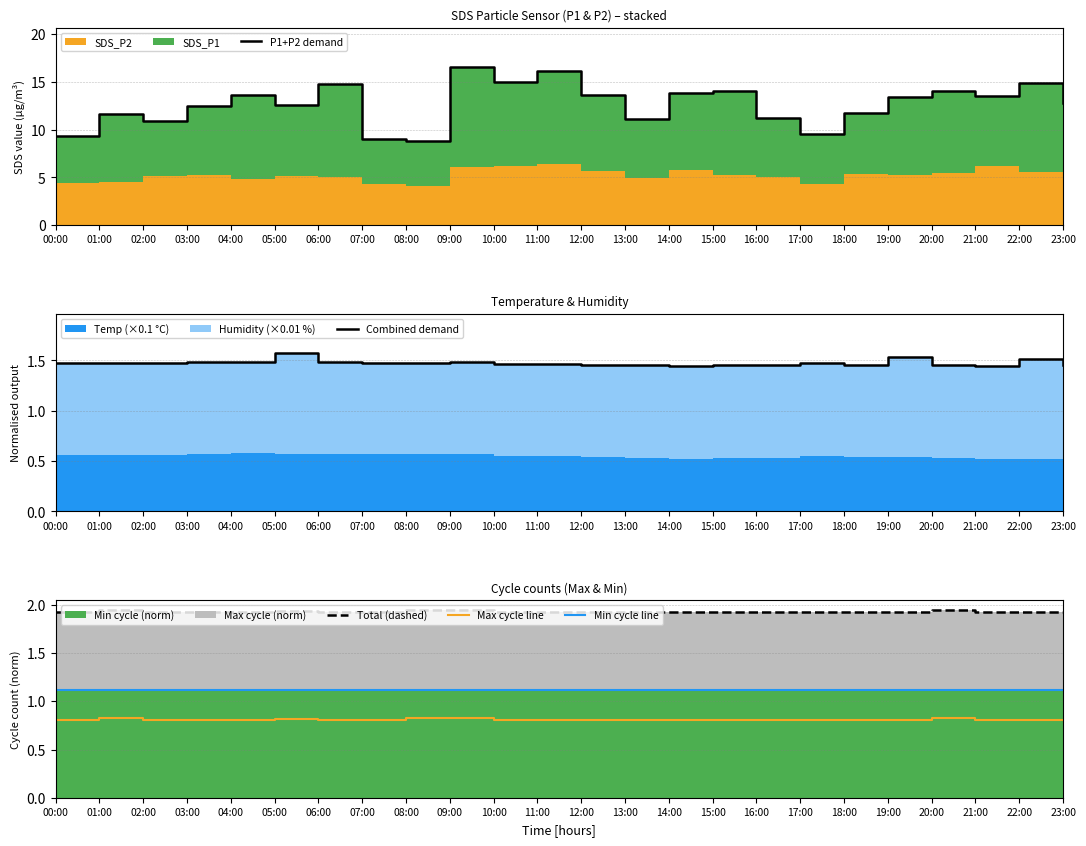

Reading left to right, extract all data points from this chart.

P1+P2 demand: 9.4	11.7	10.9	12.4	13.6	12.6	14.8	9.0	8.8	16.6	15.0	16.2	13.6	11.1	13.8	14.1	11.3	9.6	11.7	13.5	14.0	13.6	14.9	12.8
Combined demand: 1.5	1.5	1.5	1.5	1.5	1.6	1.5	1.5	1.5	1.5	1.5	1.5	1.5	1.5	1.4	1.5	1.5	1.5	1.5	1.5	1.5	1.4	1.5	1.5
Total (dashed): 1.9	1.9	1.9	1.9	1.9	1.9	1.9	1.9	2.0	1.9	1.9	1.9	1.9	1.9	1.9	1.9	1.9	1.9	1.9	1.9	1.9	1.9	1.9	1.9
Max cycle line: 0.8	0.8	0.8	0.8	0.8	0.8	0.8	0.8	0.8	0.8	0.8	0.8	0.8	0.8	0.8	0.8	0.8	0.8	0.8	0.8	0.8	0.8	0.8	0.8
Min cycle line: 1.1	1.1	1.1	1.1	1.1	1.1	1.1	1.1	1.1	1.1	1.1	1.1	1.1	1.1	1.1	1.1	1.1	1.1	1.1	1.1	1.1	1.1	1.1	1.1